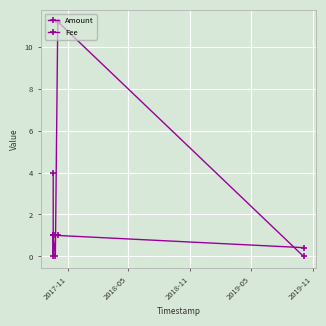

True or false: Fee has more than 0 points higher than both neighbors.

False